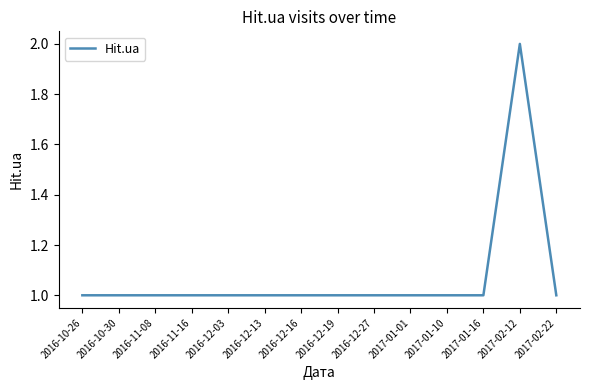

The value at 2017-01-10 is 0. True or false?

False